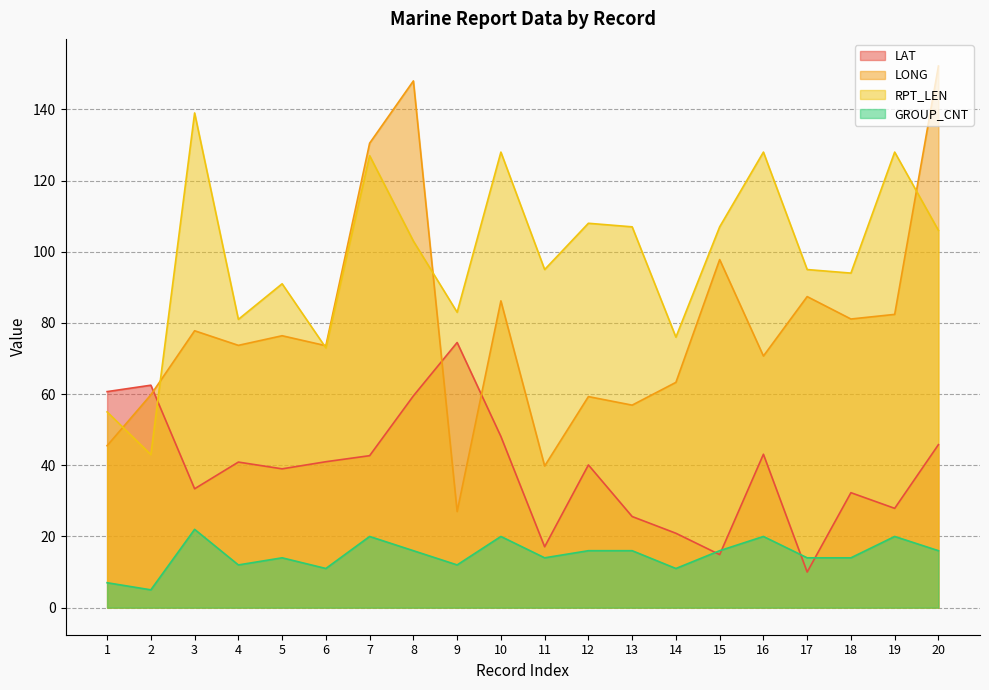

What is the smallest value displayed?

5.0